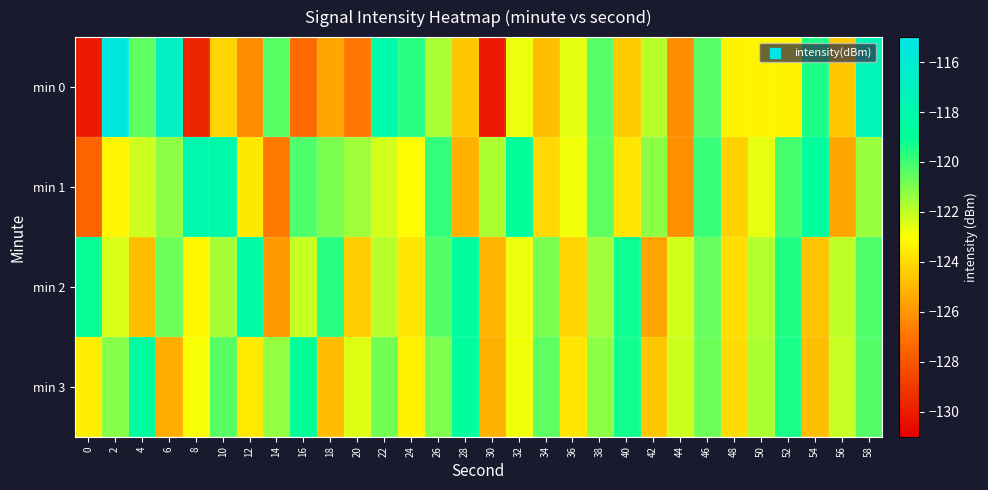

Reading left to right, what are all the values shown in this chart?

min 0: 0=-130.1	2=-115.4	4=-120.5	6=-116.8	8=-129.7	10=-124.2	12=-126.2	14=-120.4	16=-127.3	18=-125.5	20=-126.9	22=-118.1	24=-119.6	26=-121.7	28=-124.6	30=-130.1	32=-122.7	34=-124.8	36=-122.6	38=-120.4	40=-124.5	42=-121.9	44=-126.2	46=-120.4	48=-123.3	50=-123.3	52=-123.3	54=-119.5	56=-124.6	58=-117.5
min 1: 0=-127.5	2=-123.3	4=-122.2	6=-121.2	8=-117.9	10=-118.1	12=-123.6	14=-126.8	16=-120.2	18=-120.9	20=-121.5	22=-122.3	24=-123.1	26=-119.8	28=-125.2	30=-121.7	32=-118.9	34=-124.1	36=-122.8	38=-120.5	40=-123.7	42=-121.2	44=-126.1	46=-119.9	48=-124.3	50=-122.6	52=-120.1	54=-118.7	56=-125.5	58=-121.4
min 2: 0=-119.1	2=-122.4	4=-124.8	6=-120.7	8=-123.2	10=-121.6	12=-118.3	14=-125.9	16=-122.1	18=-119.6	20=-124.4	22=-121.9	24=-123.7	26=-120.3	28=-118.8	30=-125.1	32=-122.7	34=-120.9	36=-124.2	38=-121.5	40=-119.2	42=-125.6	44=-122.3	46=-120.6	48=-123.9	50=-121.8	52=-119.5	54=-124.7	56=-122.0	58=-120.2
min 3: 0=-123.5	2=-121.1	4=-118.6	6=-125.3	8=-122.9	10=-120.4	12=-123.6	14=-121.3	16=-119.0	18=-124.9	20=-122.5	22=-120.8	24=-123.4	26=-121.0	28=-118.7	30=-125.2	32=-122.8	34=-120.5	36=-123.7	38=-121.2	40=-119.3	42=-124.6	44=-122.2	46=-120.7	48=-124.0	50=-121.7	52=-119.4	54=-124.8	56=-122.1	58=-120.3